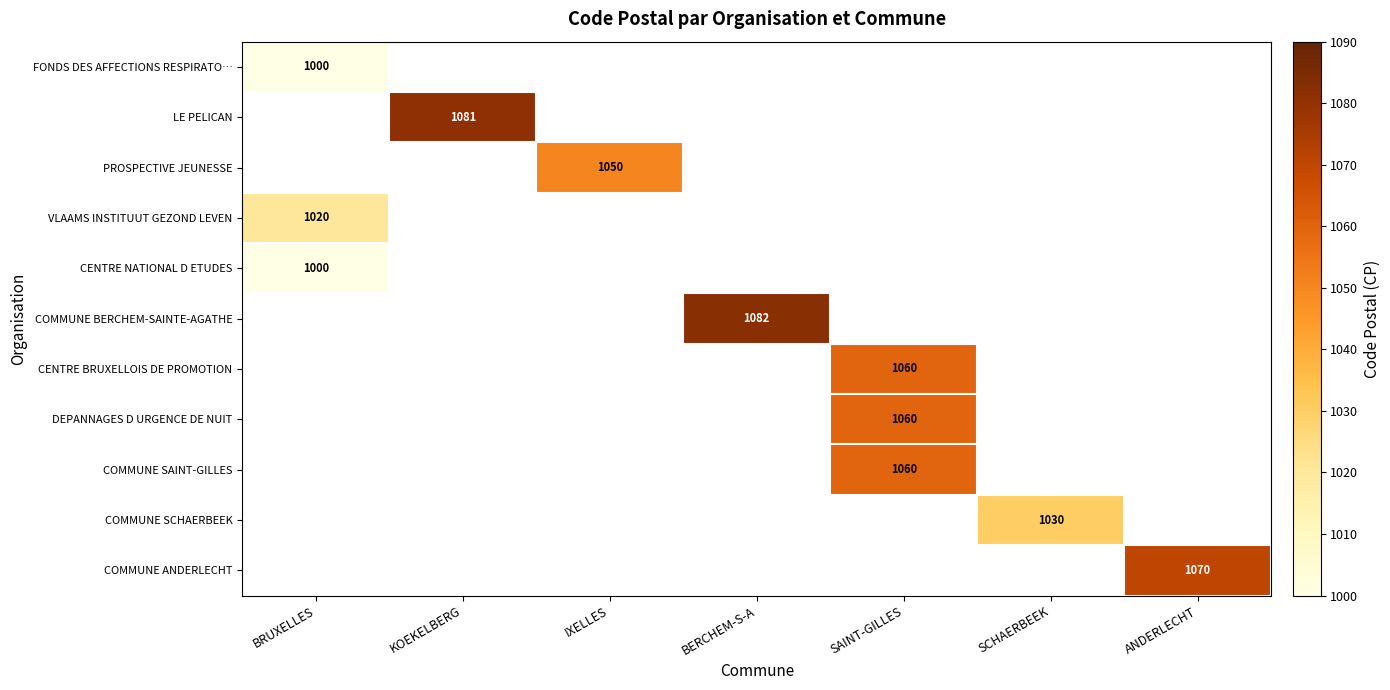

How many categories are shown in the chart?

7